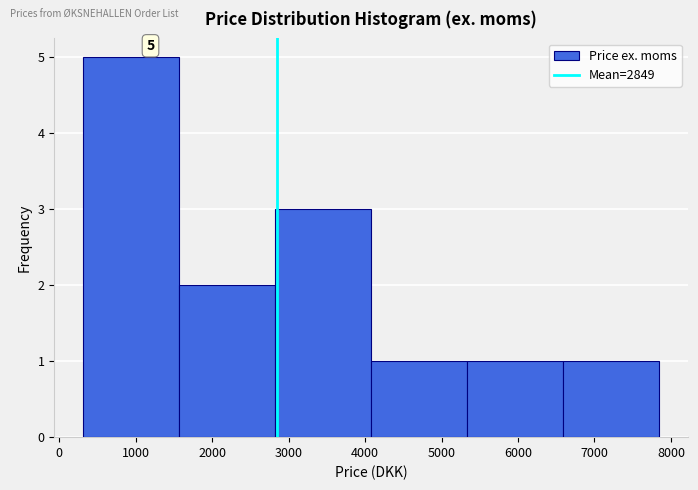

Over which range of the x-axis is the bar tallest?

300 to 1600